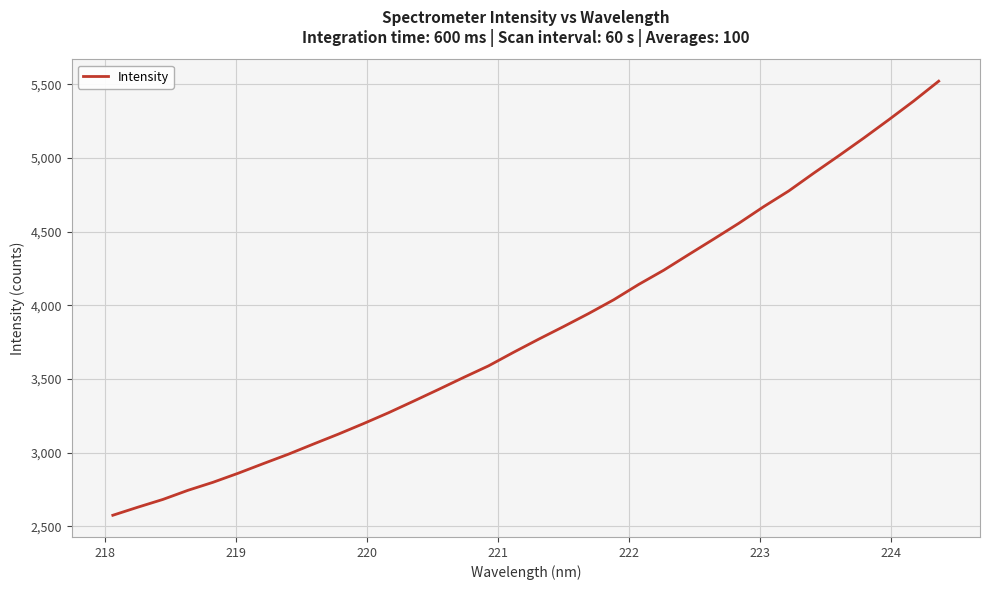

What is the minimum value shown in the chart?

2575.5